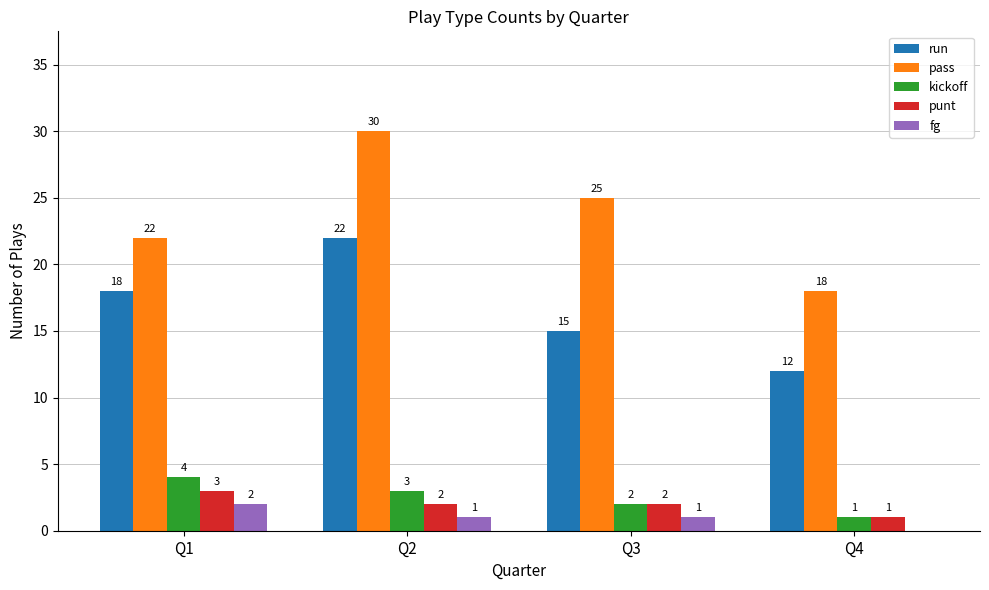

Is the value of pass at Q1 greater than the value of fg at Q4?

Yes